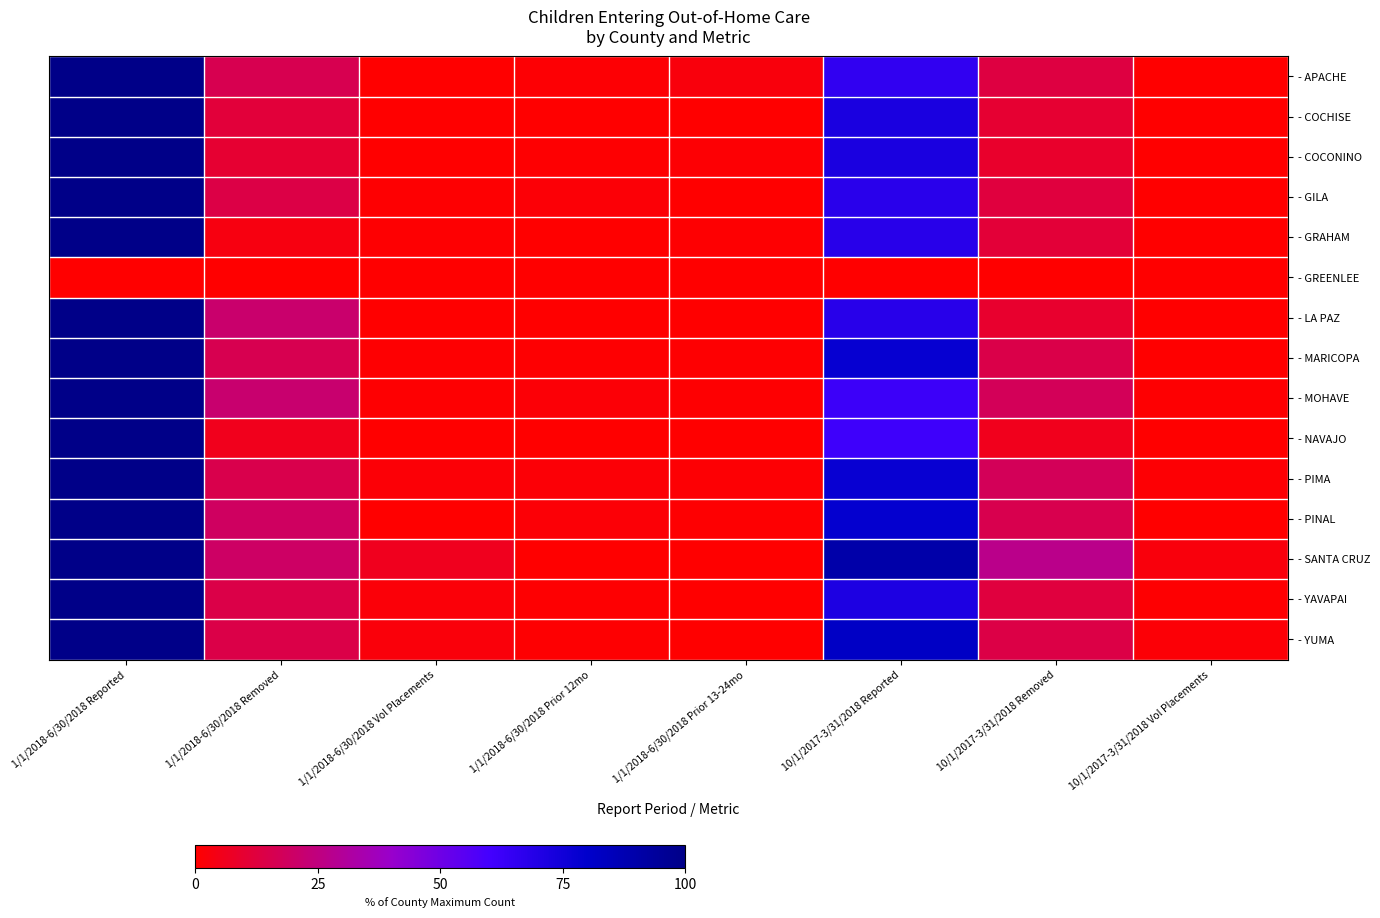

What is the total value across all series at 1/1/2018-6/30/2018 Removed?

200.6